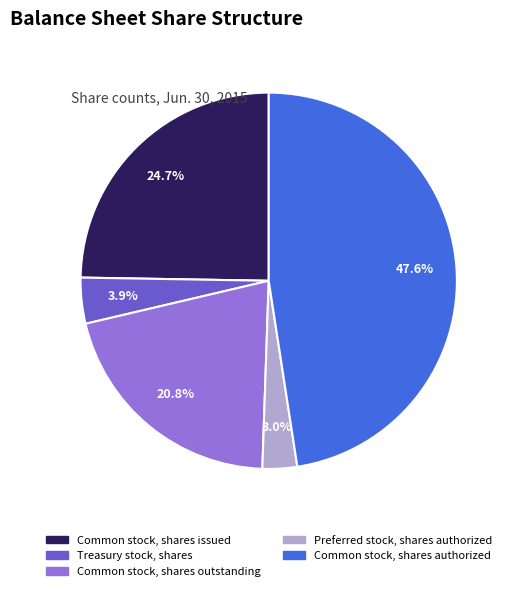

Is there any slice that represents more than half of the pie?

No